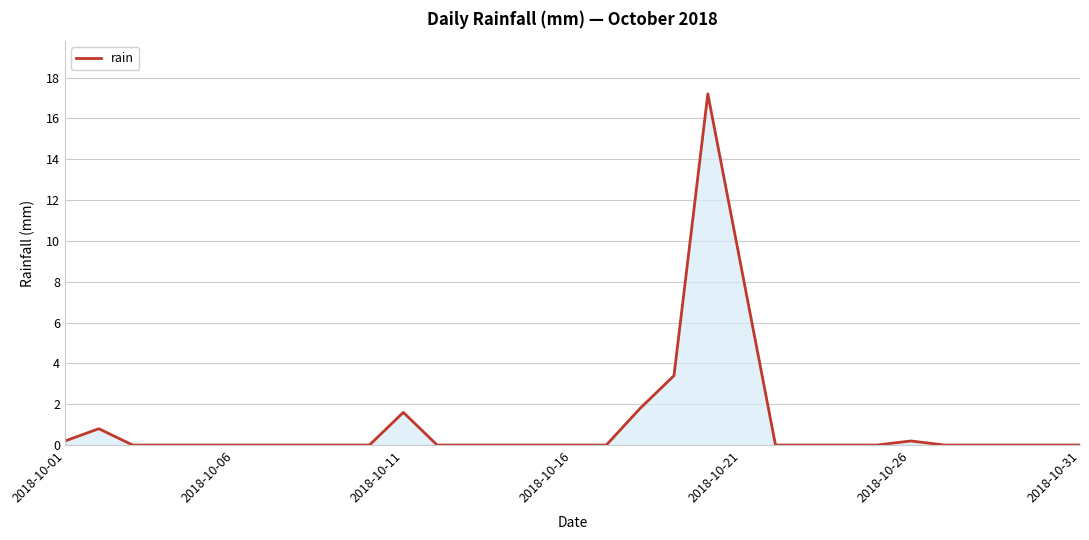

What is the maximum value shown in the chart?

17.2